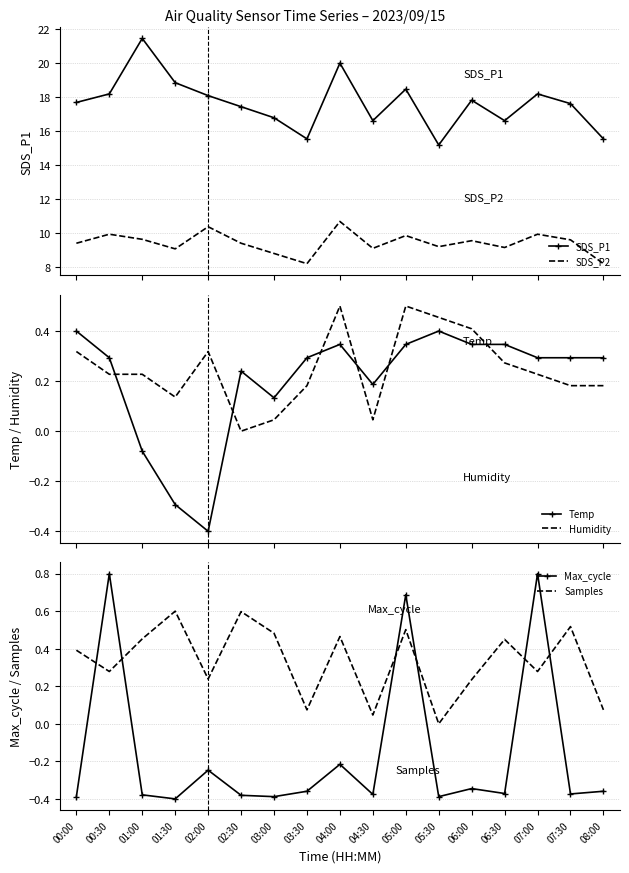

Reading left to right, list all the values displayed in this chart.

SDS_P1: 17.7	18.2	21.4	18.8	18.1	17.4	16.8	15.5	20.0	16.6	18.4	15.2	17.8	16.6	18.2	17.6	15.5
SDS_P2: 9.4	9.9	9.6	9.1	10.4	9.4	8.8	8.2	10.7	9.1	9.8	9.2	9.6	9.2	9.9	9.6	8.2
Temp: 0.4	0.3	-0.1	-0.3	-0.4	0.2	0.1	0.3	0.3	0.2	0.3	0.4	0.3	0.3	0.3	0.3	0.3
Humidity: 0.3	0.2	0.2	0.1	0.3	0.0	0.0	0.2	0.5	0.0	0.5	0.5	0.4	0.3	0.2	0.2	0.2
Max_cycle: -0.4	0.8	-0.4	-0.4	-0.2	-0.4	-0.4	-0.4	-0.2	-0.4	0.7	-0.4	-0.3	-0.4	0.8	-0.4	-0.4
Samples: 0.4	0.3	0.5	0.6	0.2	0.6	0.5	0.1	0.5	0.0	0.5	0.0	0.2	0.4	0.3	0.5	0.1